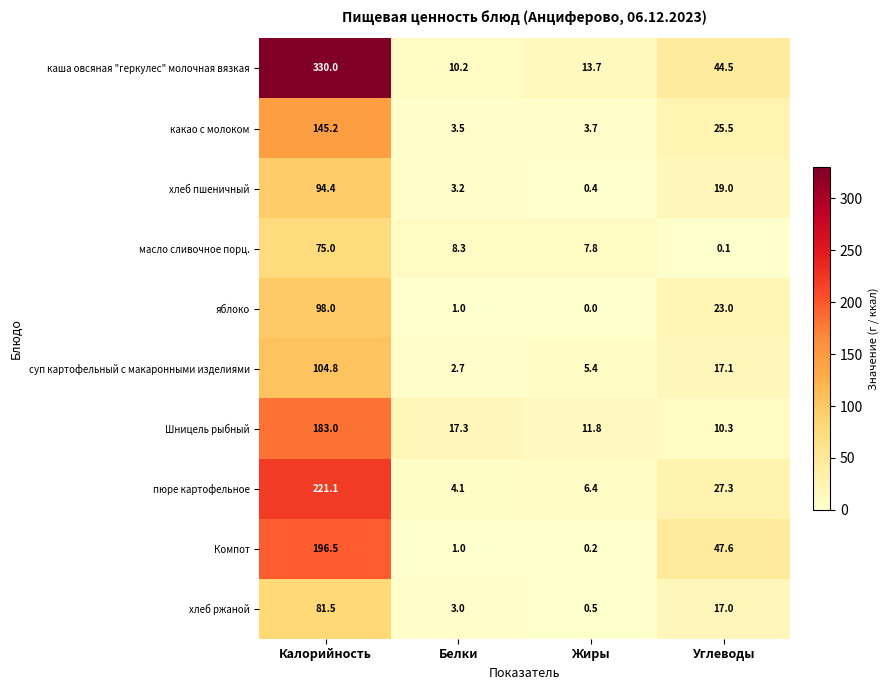

Which series changed the most between Калорийность and Углеводы?

каша овсяная "геркулес" молочная вязкая